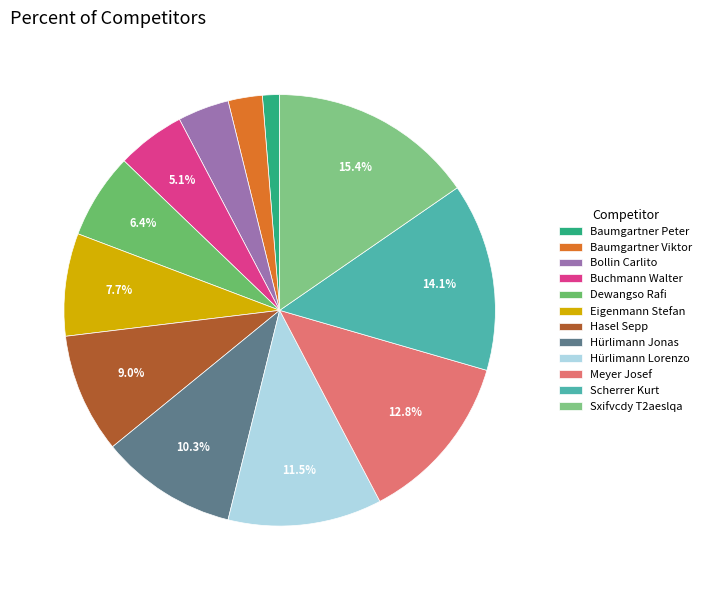

Which category has the smallest portion of the pie?

Baumgartner Peter